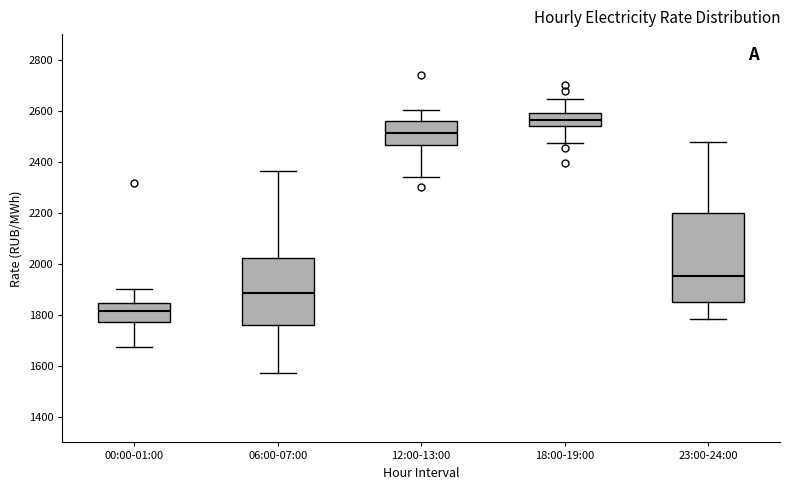

Which box's median line is the lowest?

00:00-01:00